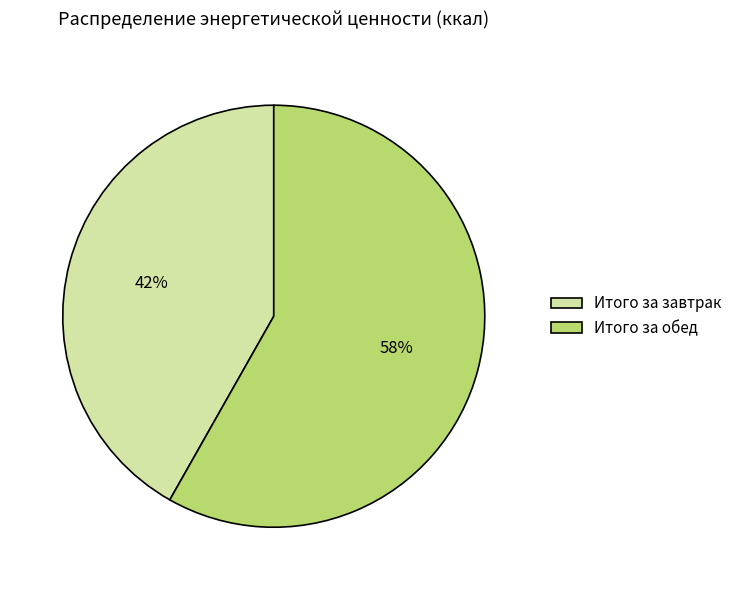

How many slices are in this pie chart?

2